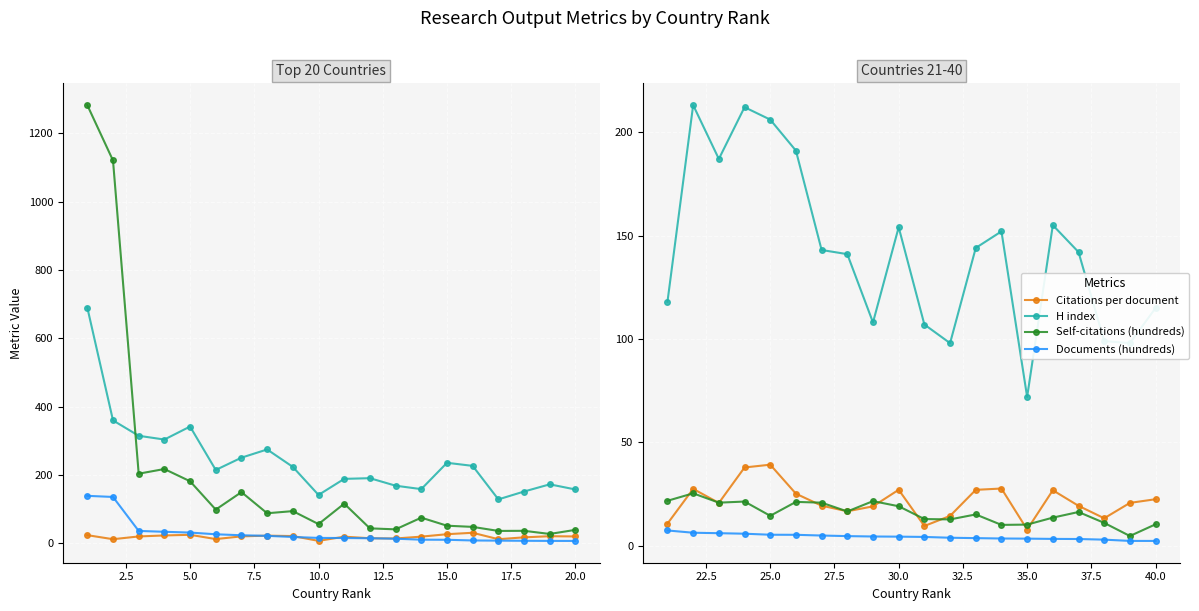

Between 25.0 and 30.0, which series saw the biggest shift?

H index